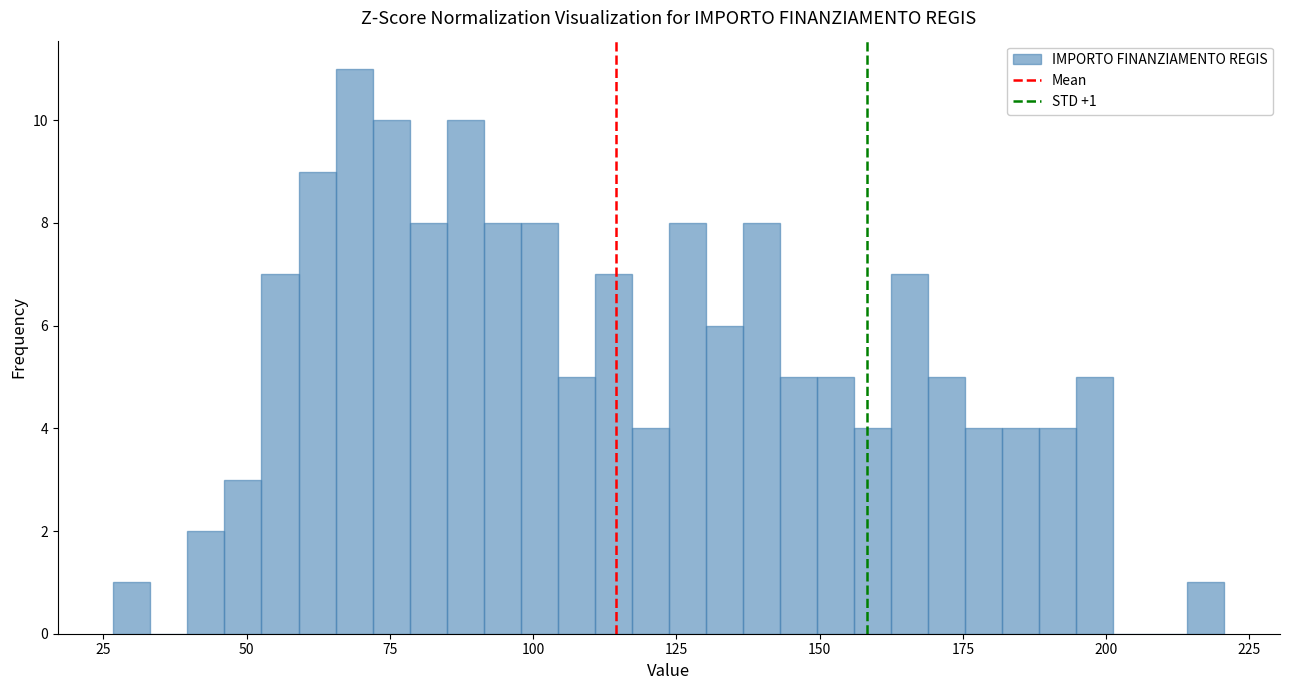

Around what value on the x-axis is the tallest bar? Give the approximate position of its centre, as read against the axis.

70